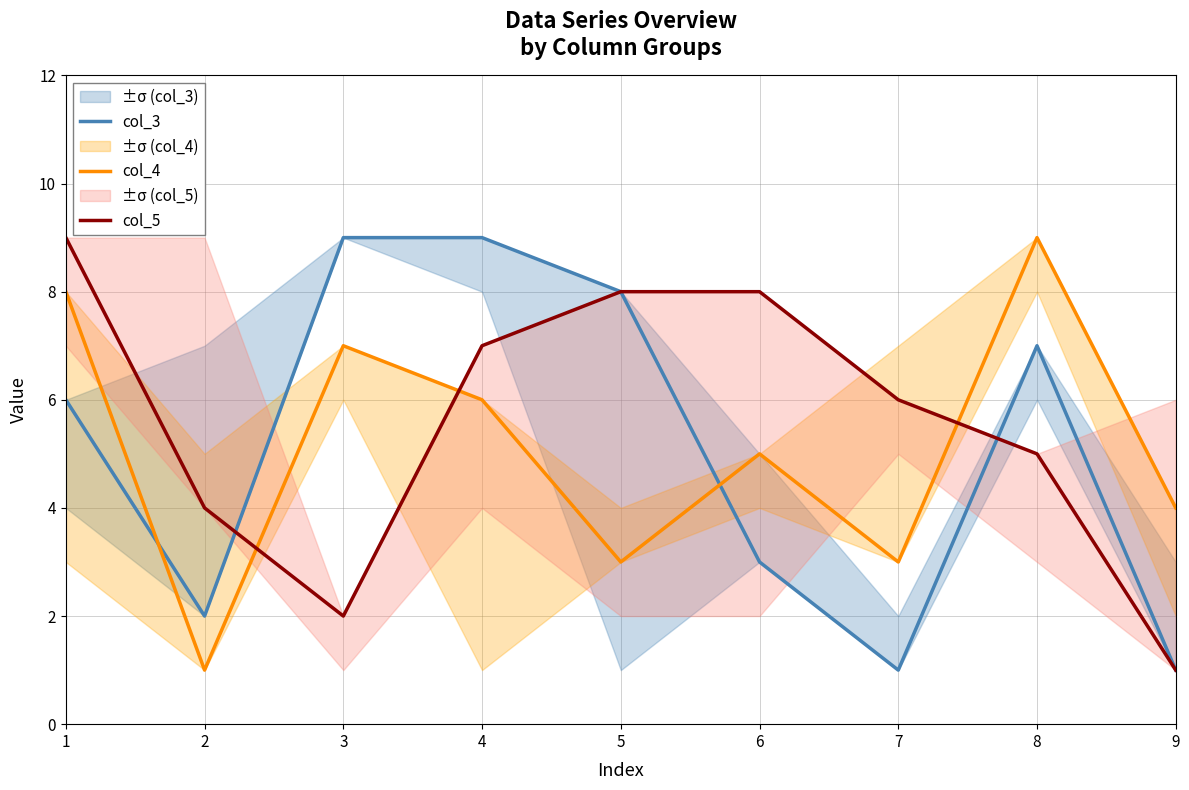

What is the total value across all series at 8?

21